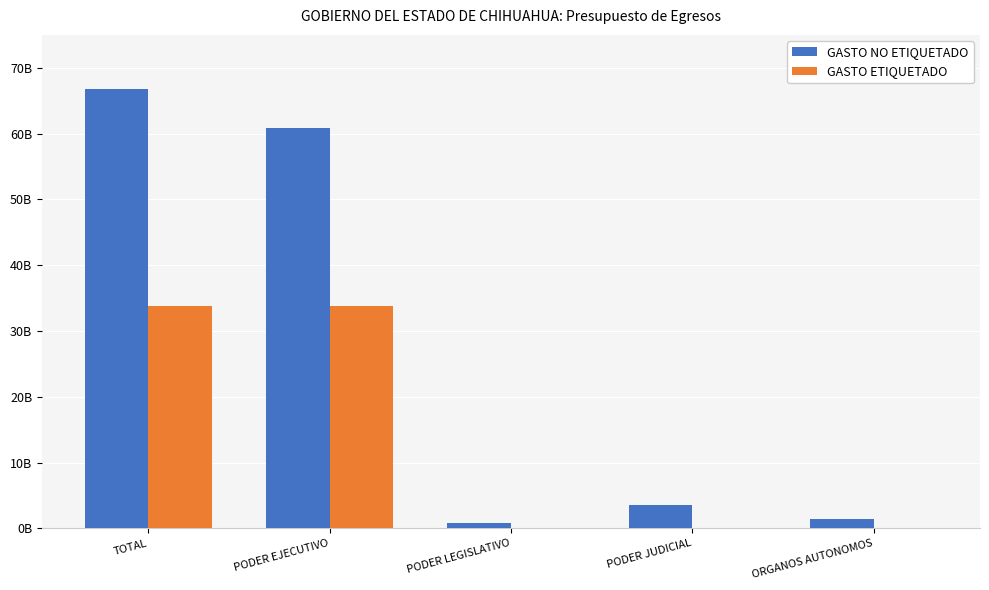

Which series has the widest spread of values?

GASTO NO ETIQUETADO